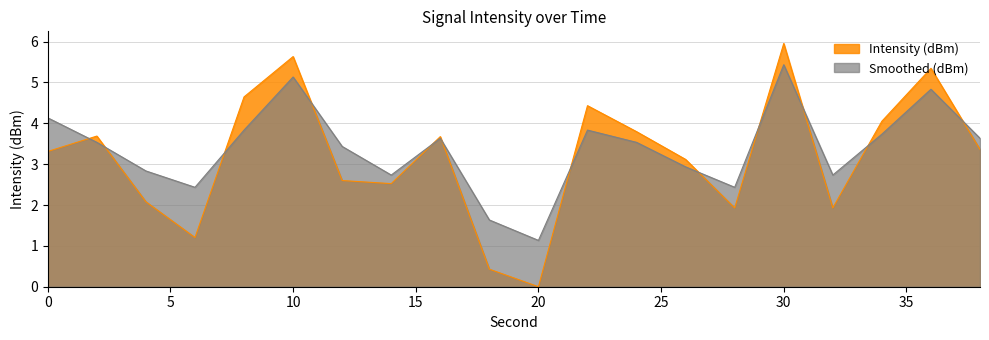

How many lines are shown in the chart?

2